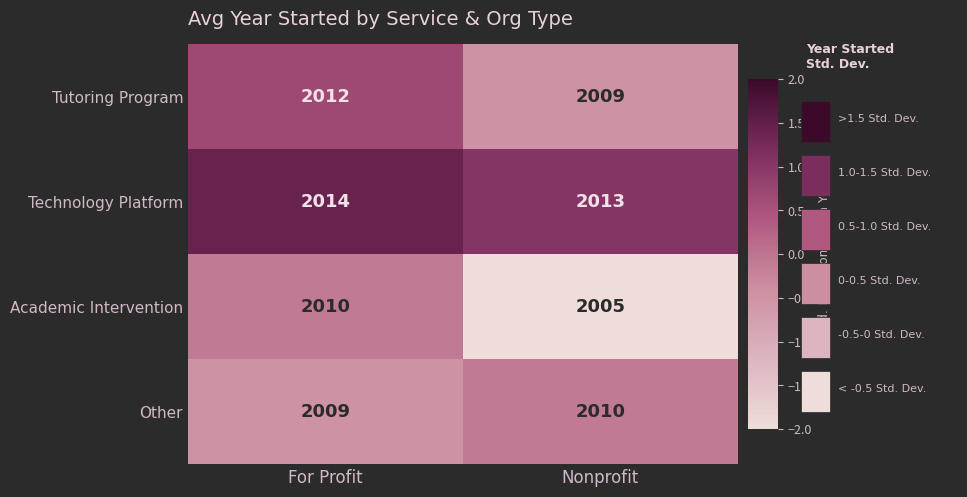

What is the maximum value shown in the chart?

2014